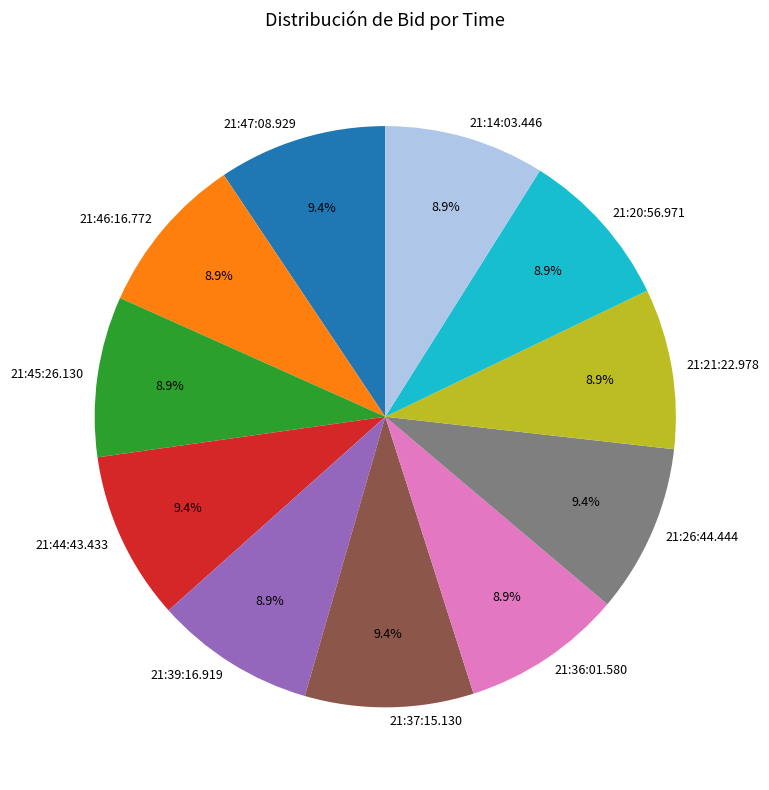

Does 21:14:03.446 account for over 50% of the chart?

No